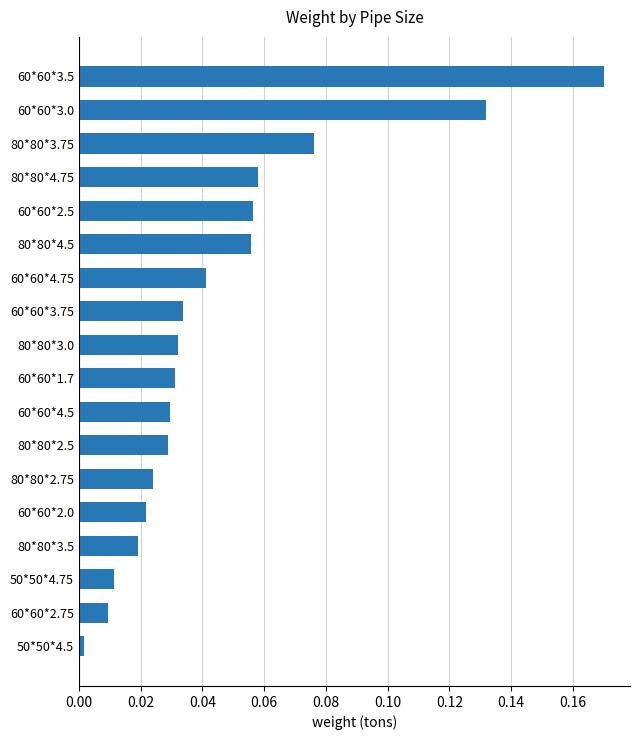

Which has a higher value, 80*80*2.5 or 60*60*2.0?

80*80*2.5